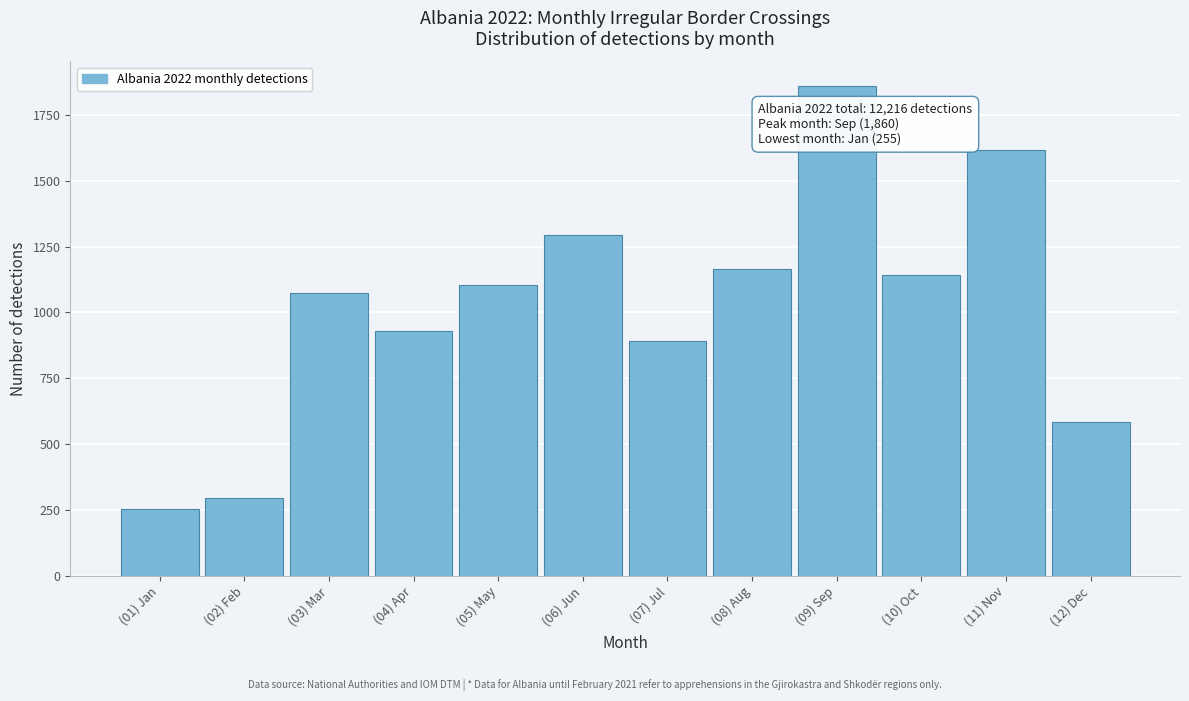

Reading right to left, extract all data points from this chart.

585	1618	1142	1860	1164	892	1295	1105	930	1073	297	255